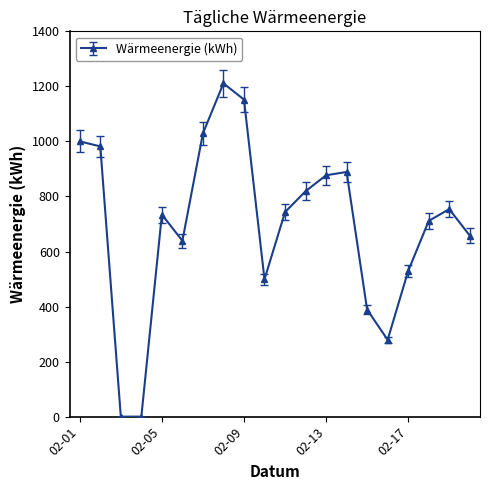

What is the sum of all values?

13894